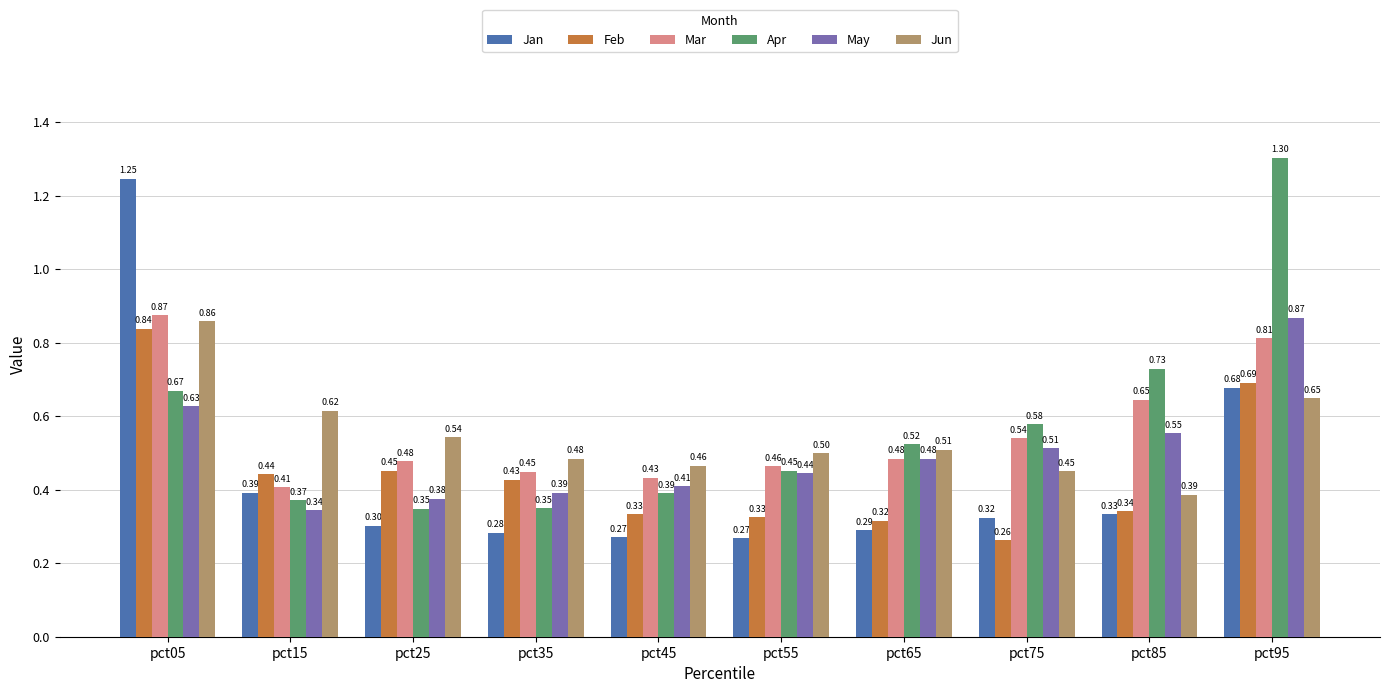

At which label does Jun reach its peak?

pct05